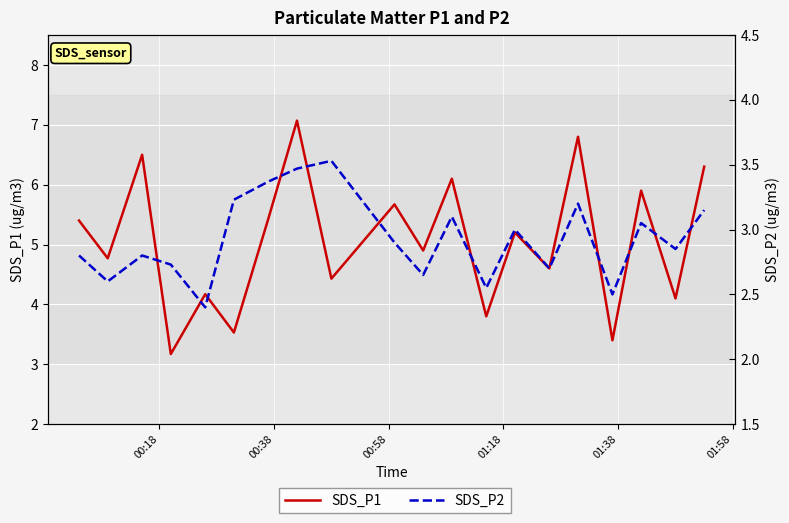

What is the lowest value of the SDS_P2 series?

2.4